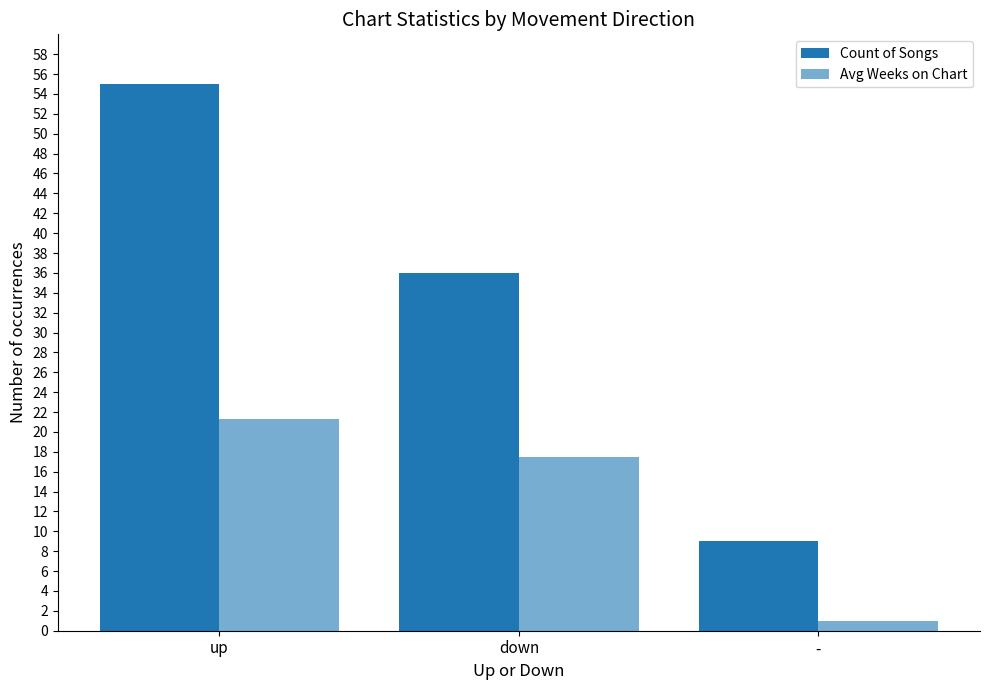

How many bars are there in each group?

2